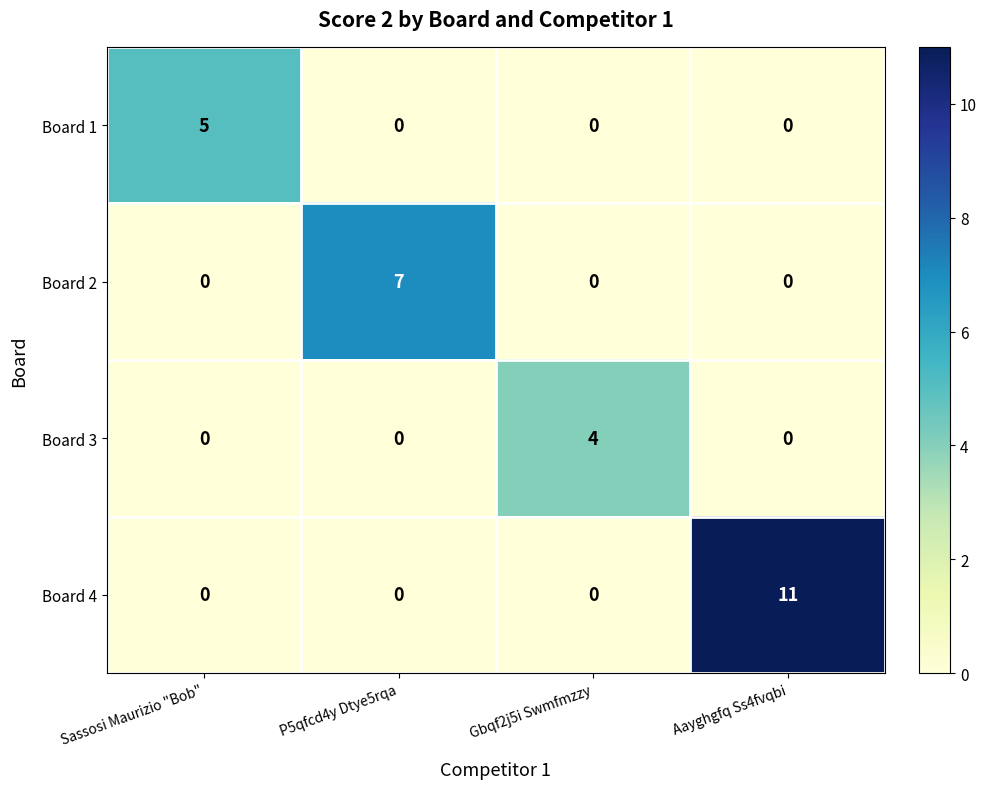

Reading left to right, what are all the values shown in this chart?

Board 1: Sassosi Maurizio "Bob"=5	P5qfcd4y Dtye5rqa=0	Gbqf2j5i Swmfmzzy=0	Aayghgfq Ss4fvqbi=0
Board 2: Sassosi Maurizio "Bob"=0	P5qfcd4y Dtye5rqa=7	Gbqf2j5i Swmfmzzy=0	Aayghgfq Ss4fvqbi=0
Board 3: Sassosi Maurizio "Bob"=0	P5qfcd4y Dtye5rqa=0	Gbqf2j5i Swmfmzzy=4	Aayghgfq Ss4fvqbi=0
Board 4: Sassosi Maurizio "Bob"=0	P5qfcd4y Dtye5rqa=0	Gbqf2j5i Swmfmzzy=0	Aayghgfq Ss4fvqbi=11